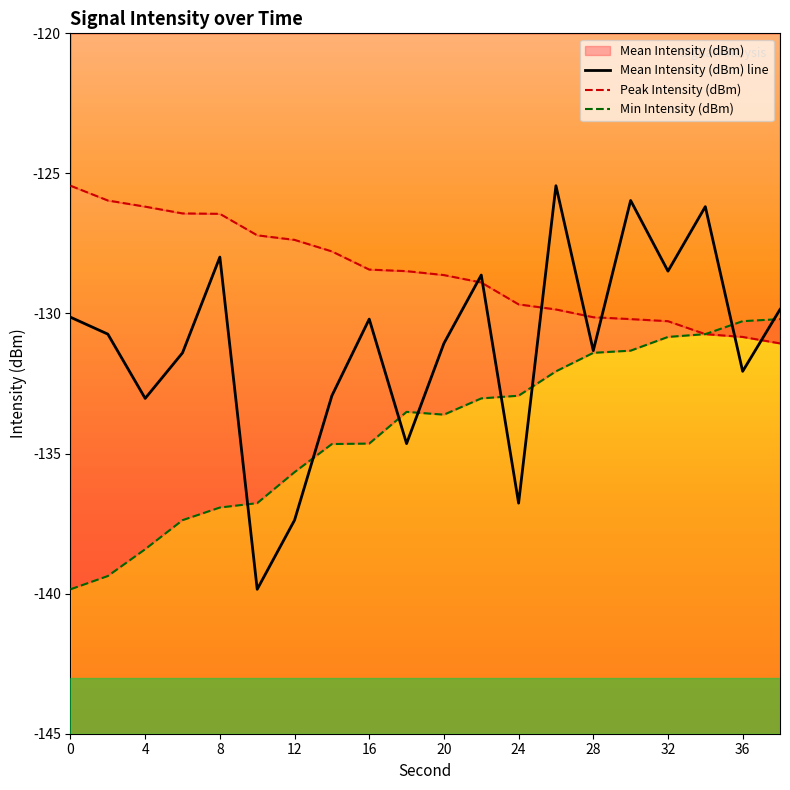

True or false: Peak Intensity (dBm) has a value of -129.9 at 13.

True